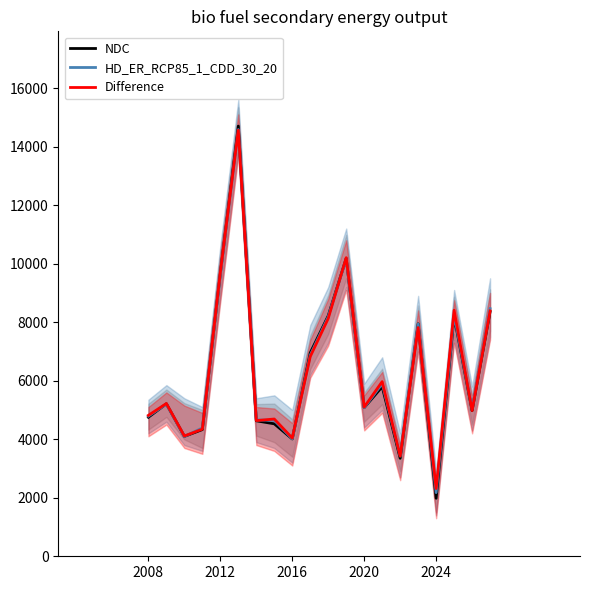

True or false: HD_ER_RCP85_1_CDD_30_20 has more than 1 interior local peaks.

True